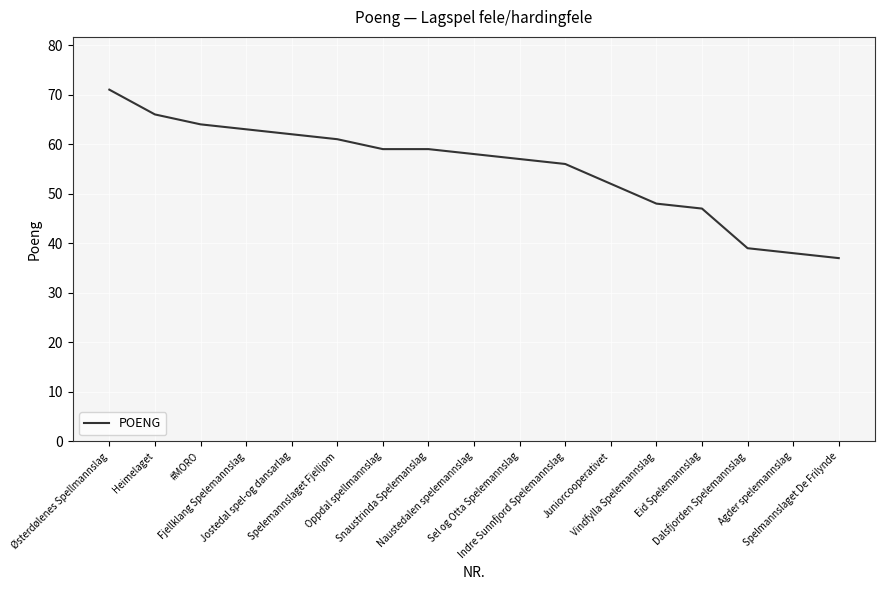

What is the difference between the maximum and minimum values?

34